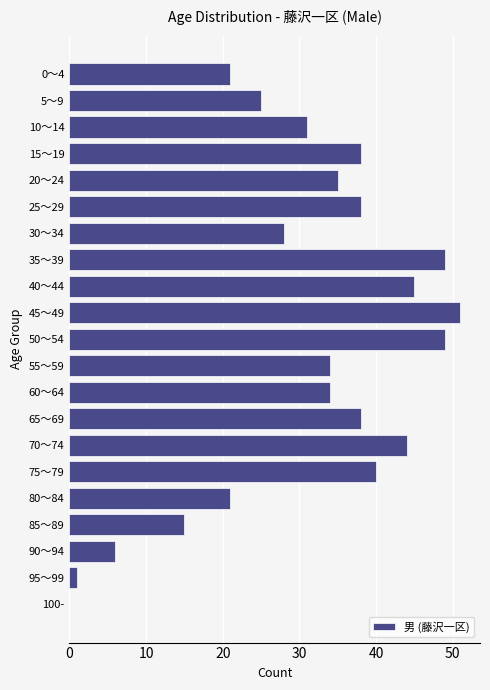

Reading top to bottom, list all the values displayed in this chart.

0～4=21	5～9=25	10～14=31	15～19=38	20～24=35	25～29=38	30～34=28	35～39=49	40～44=45	45～49=51	50～54=49	55～59=34	60～64=34	65～69=38	70～74=44	75～79=40	80～84=21	85～89=15	90～94=6	95～99=1	100-=0